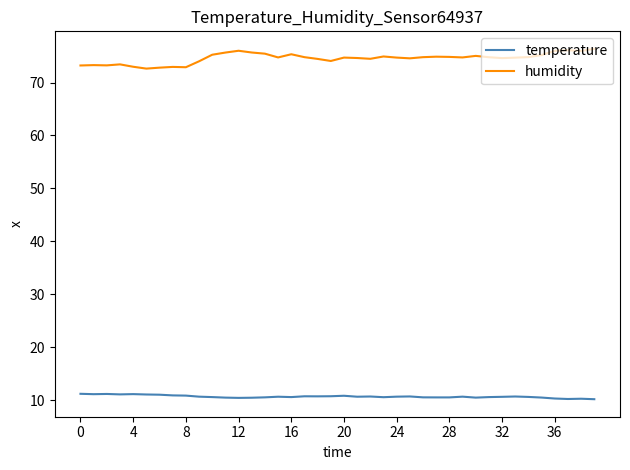

True or false: temperature and humidity cross at least once.

False